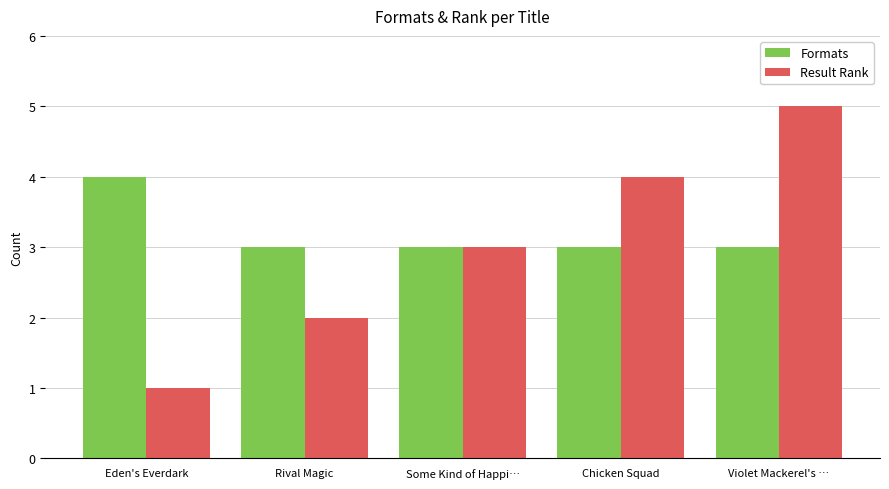

Is the value of Formats at Eden's Everdark greater than the value of Result Rank at Violet Mackerel's …?

No